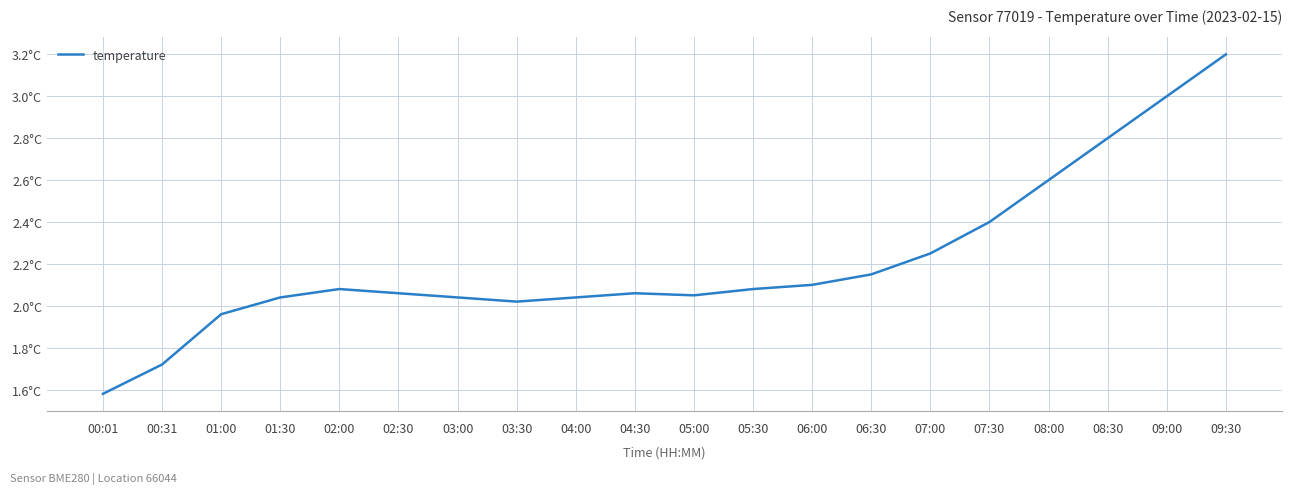

What is the difference between the maximum and minimum values?

1.6